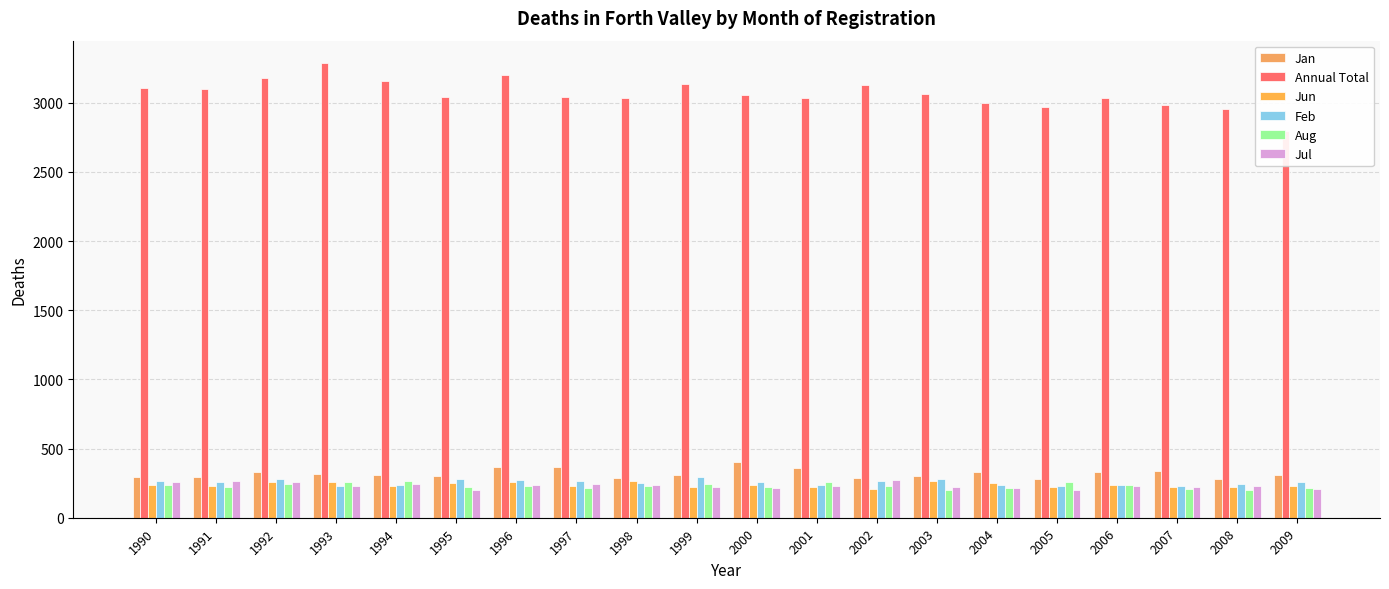

At which label is Annual Total closest to 3039?

1995